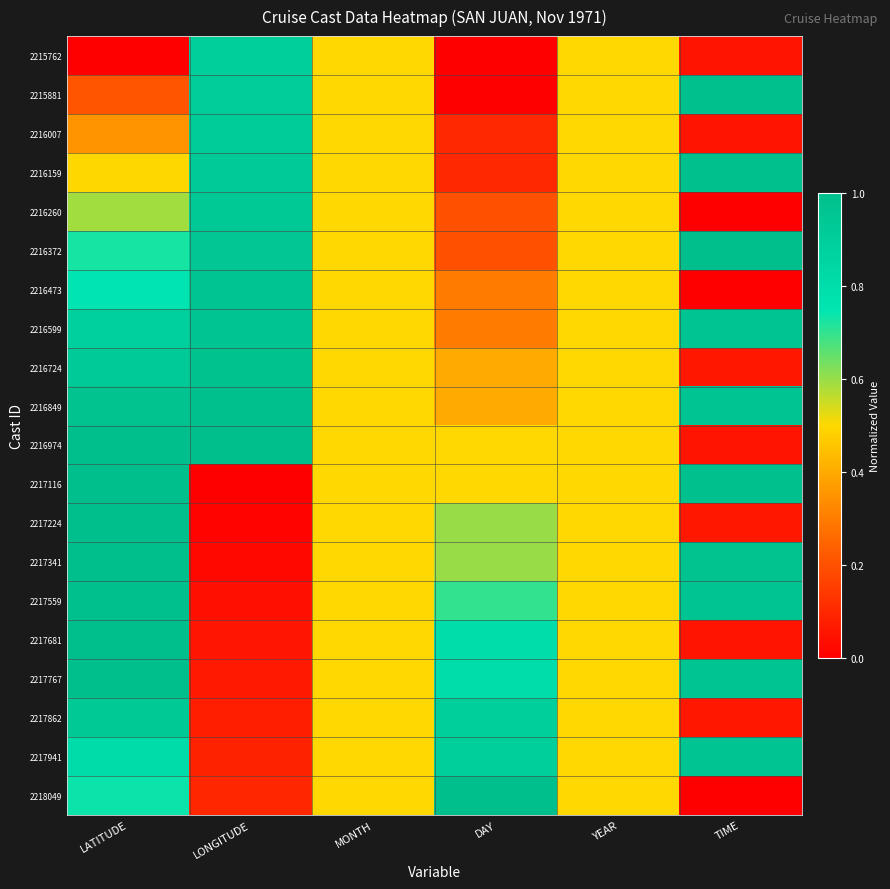

At how many categories does at least one series exceed 0?

6